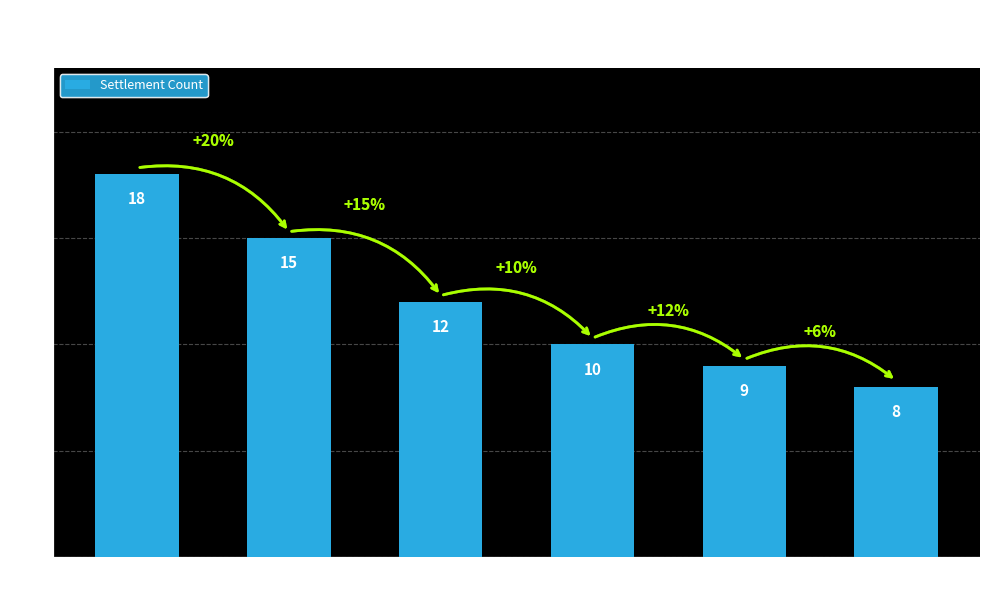

What position from the left is ΑΡΚΑΔΙΑΣ?

2